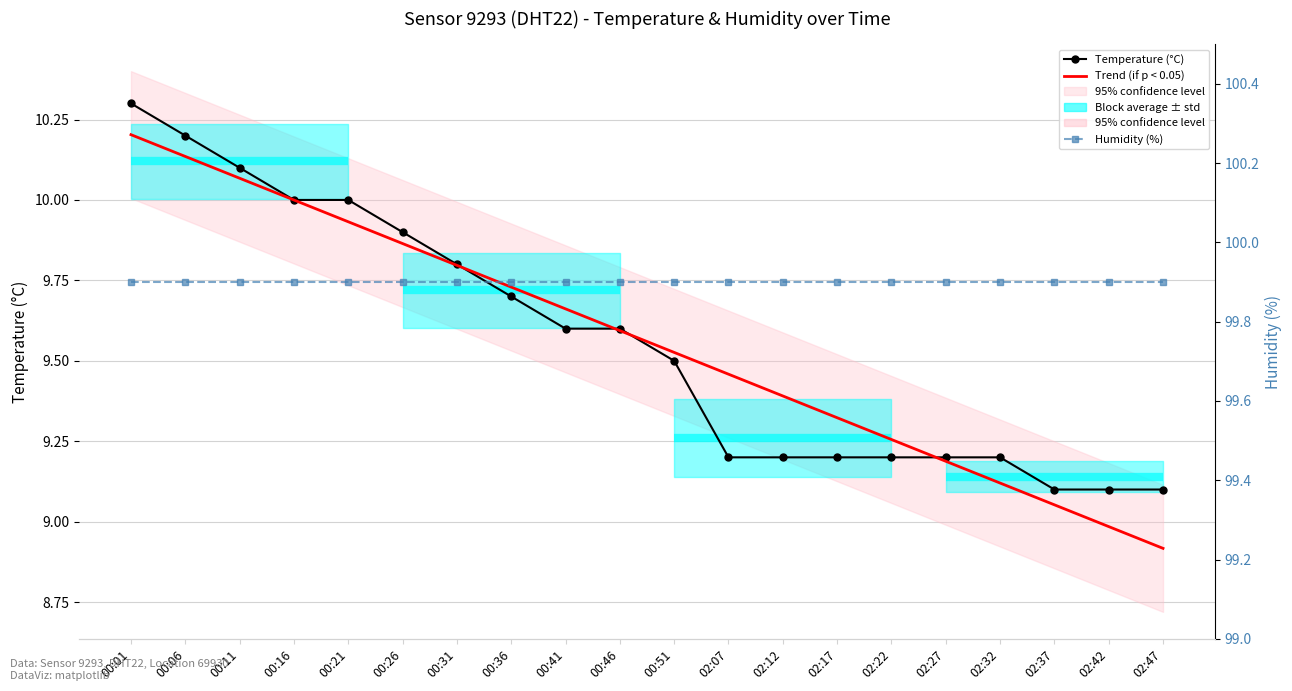

Is this an area chart (filled region under the line)?

No